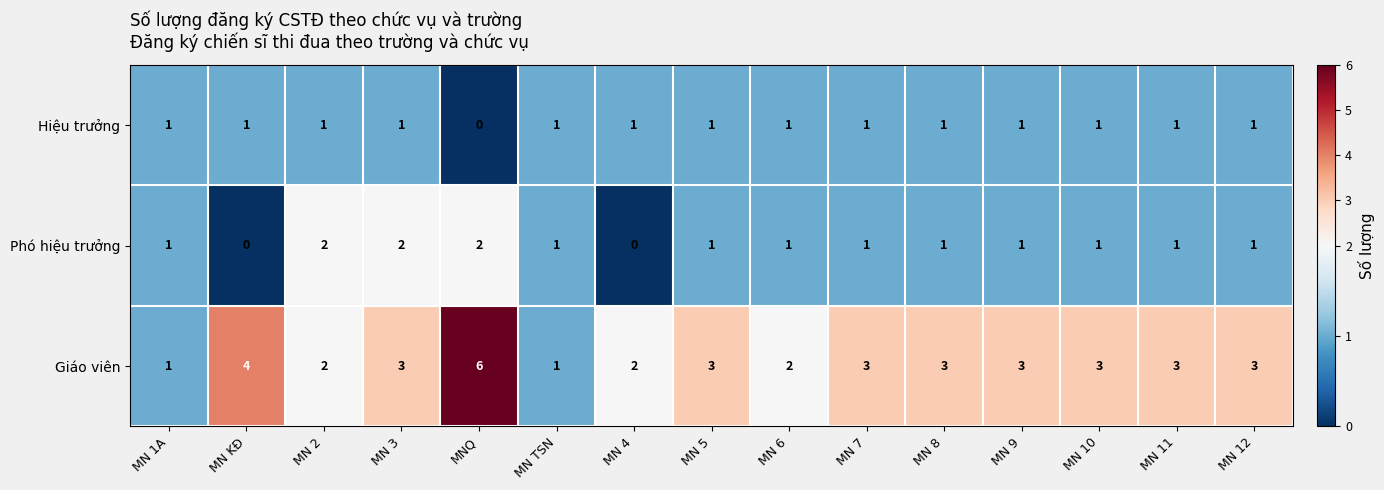

What is the total value across all series at MN 7?

5